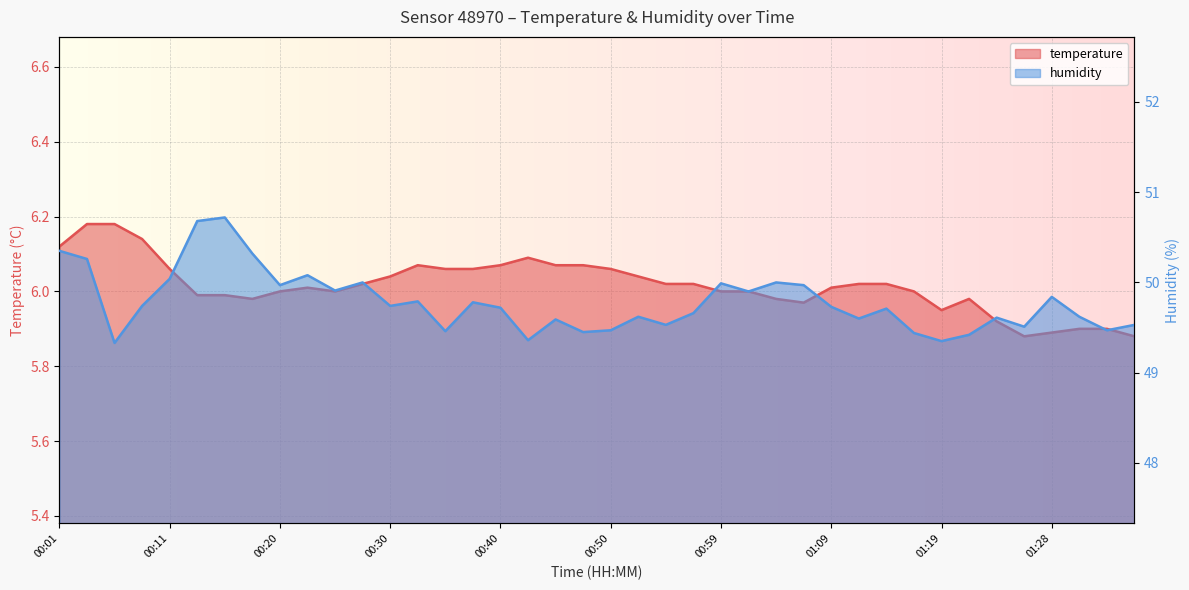

Is the value of humidity at 00:28 greater than the value of temperature at 00:25?

Yes